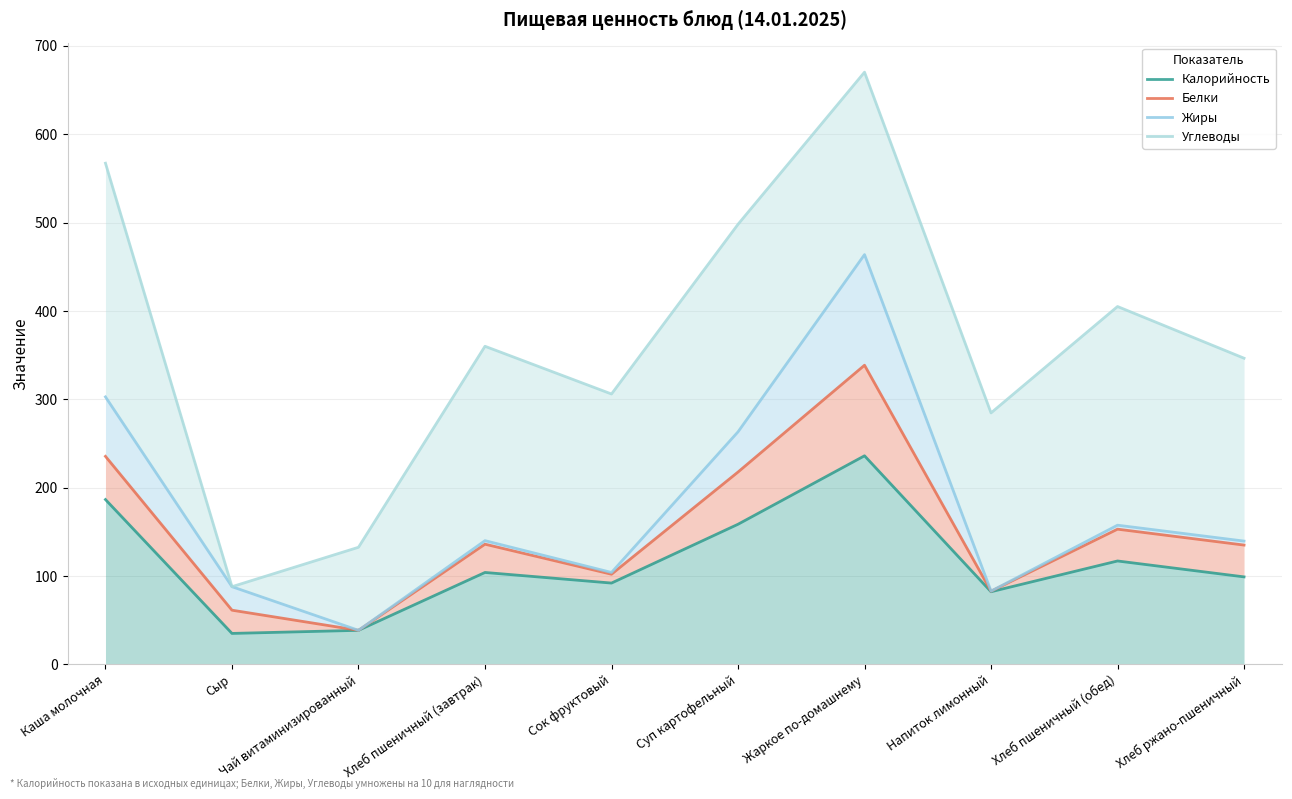

Which series changed the most between Хлеб пшеничный (завтрак) and Напиток лимонный?

Углеводы